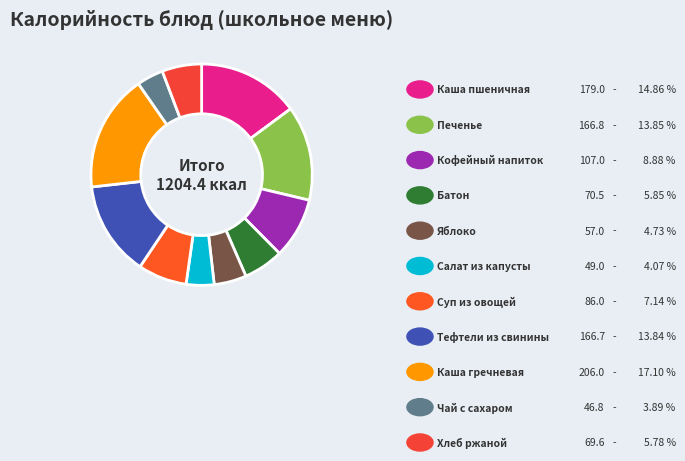

What is the ratio of the value at Батон to the value at Чай с сахаром?

1.5